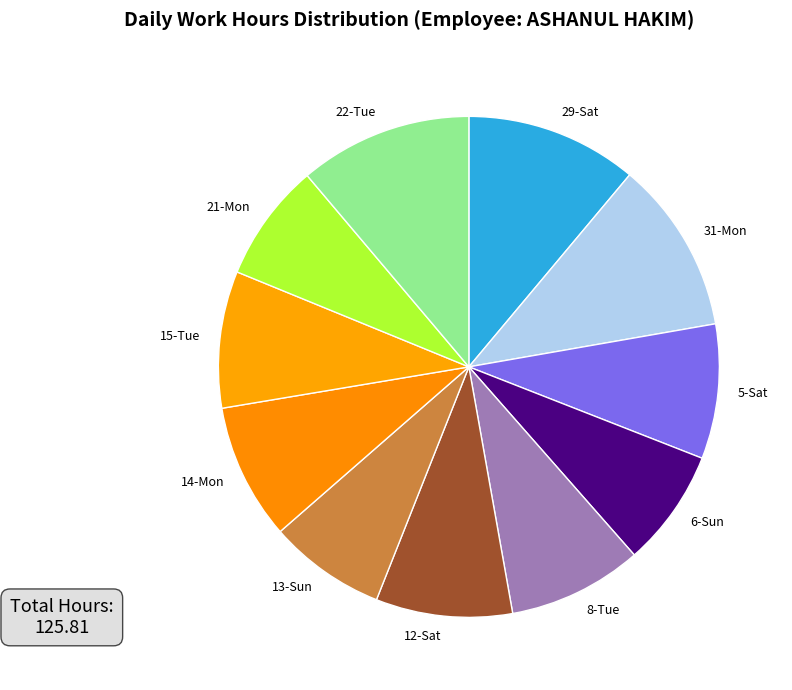

The 21-Mon slice represents 8% of the pie. True or false?

True